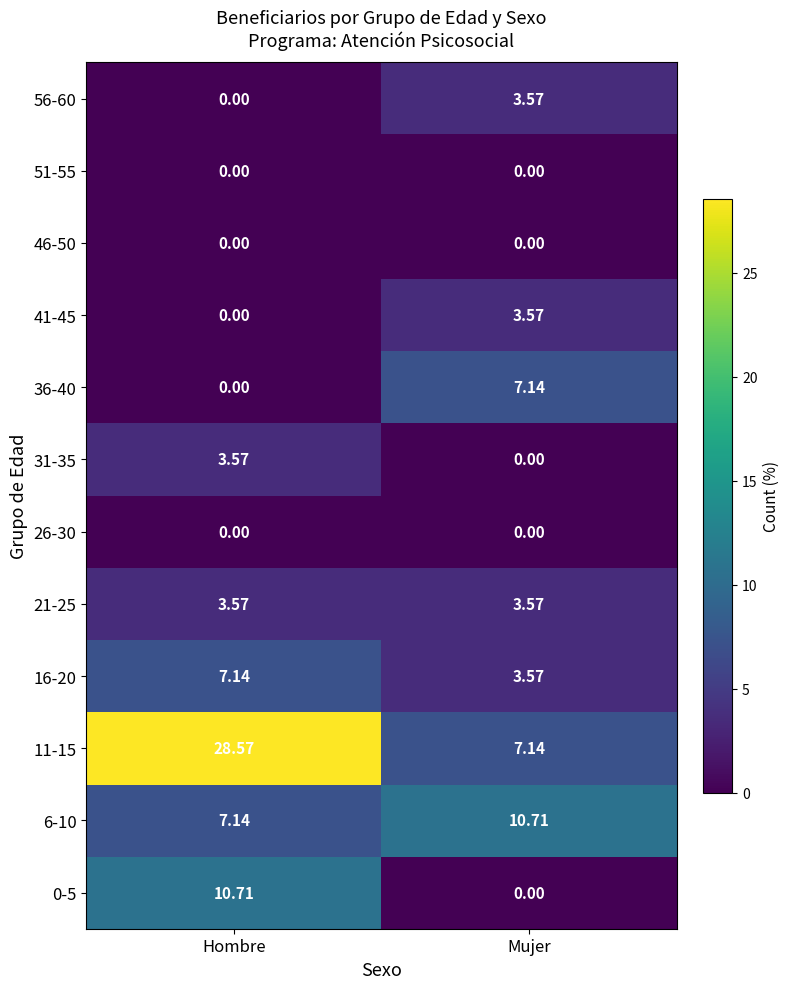

At which label is 16-20 closest to 5?

Mujer